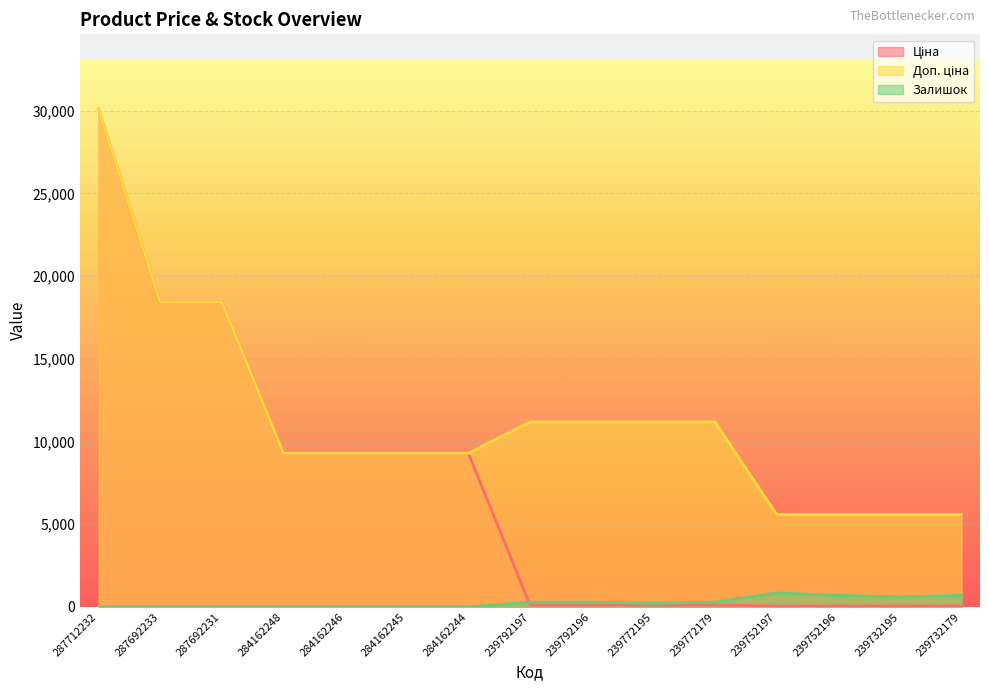

Reading left to right, list all the values displayed in this chart.

Ціна: 30102.8	18420.9	18420.9	9290.5	9290.5	9290.5	9290.5	111.8	111.8	111.8	111.8	55.9	55.9	55.9	55.9
Доп. ціна: 30102.8	18420.9	18420.9	9290.5	9290.5	9290.5	9290.5	11182.0	11182.0	11182.0	11182.0	5591.0	5591.0	5591.0	5591.0
Залишок: 0.0	0.0	0.0	0.0	0.0	8.0	0.0	289.0	290.0	218.0	290.0	845.0	698.0	606.0	702.0